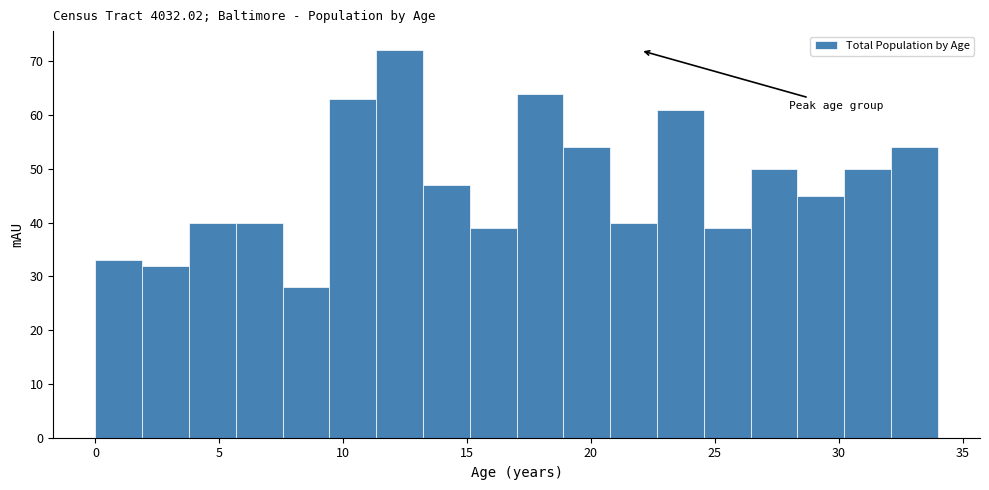

Read against the x-axis, roughly where is the centre of the tallest bar?

12.5